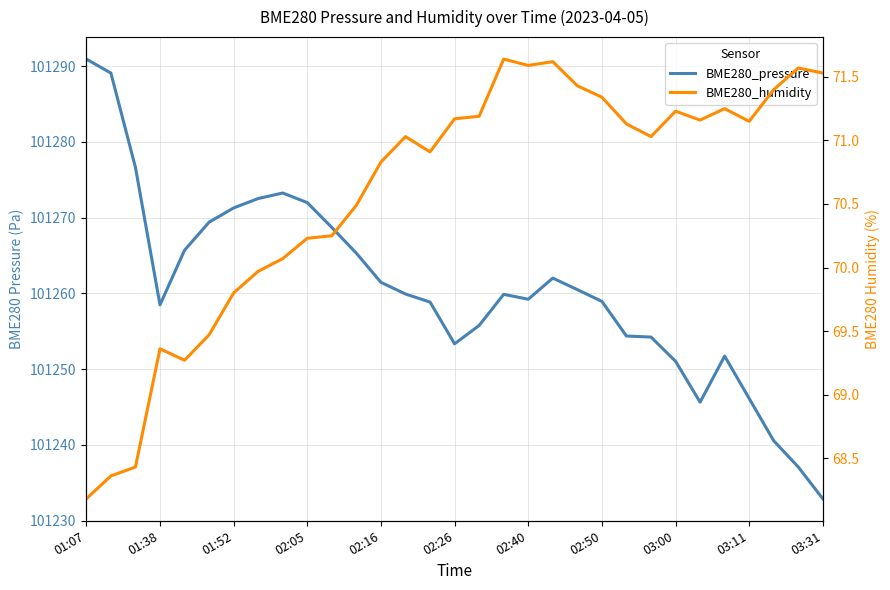

True or false: BME280_pressure and BME280_humidity intersect in this chart.

False